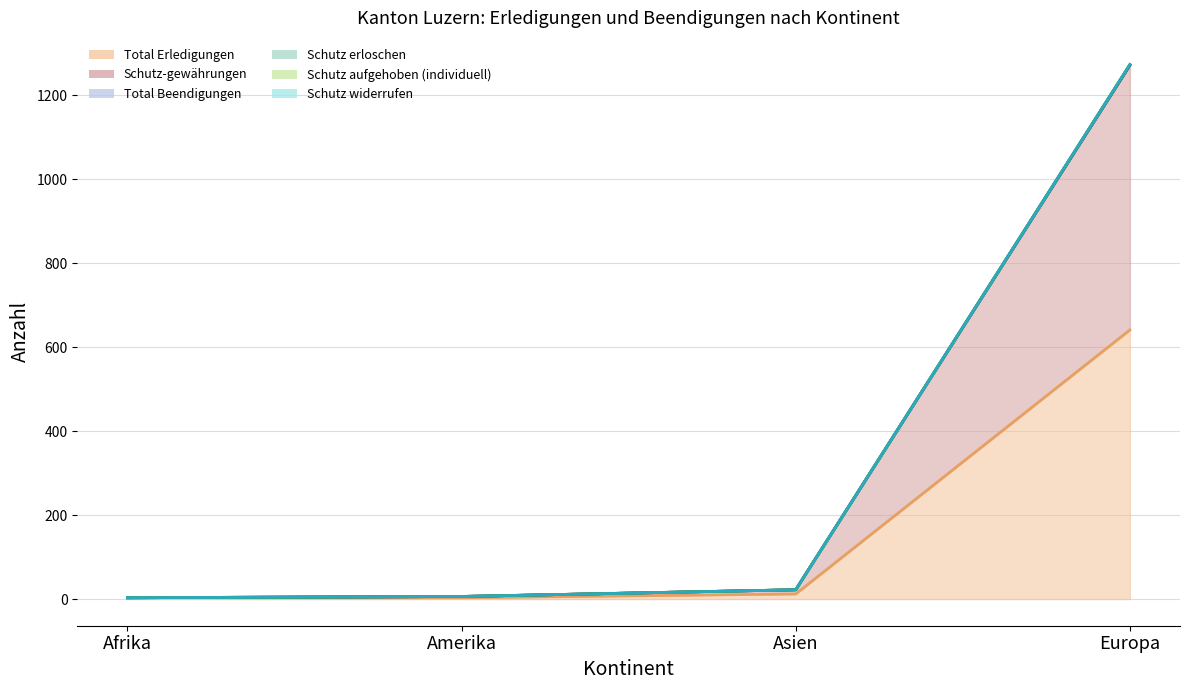

At which label is Schutz-gewährungen closest to 637?

Asien